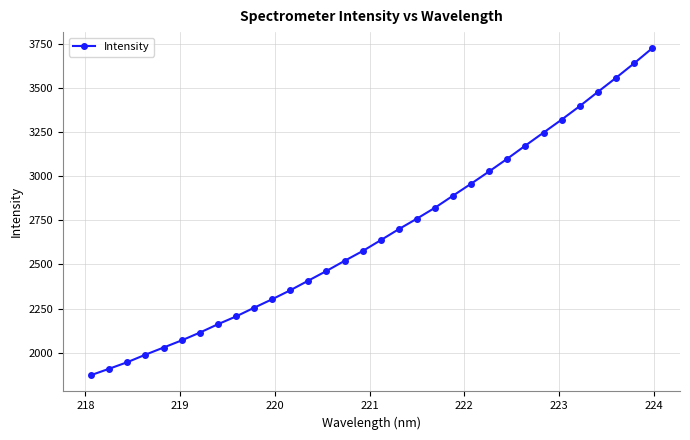

What is the maximum value shown in the chart?

3722.1